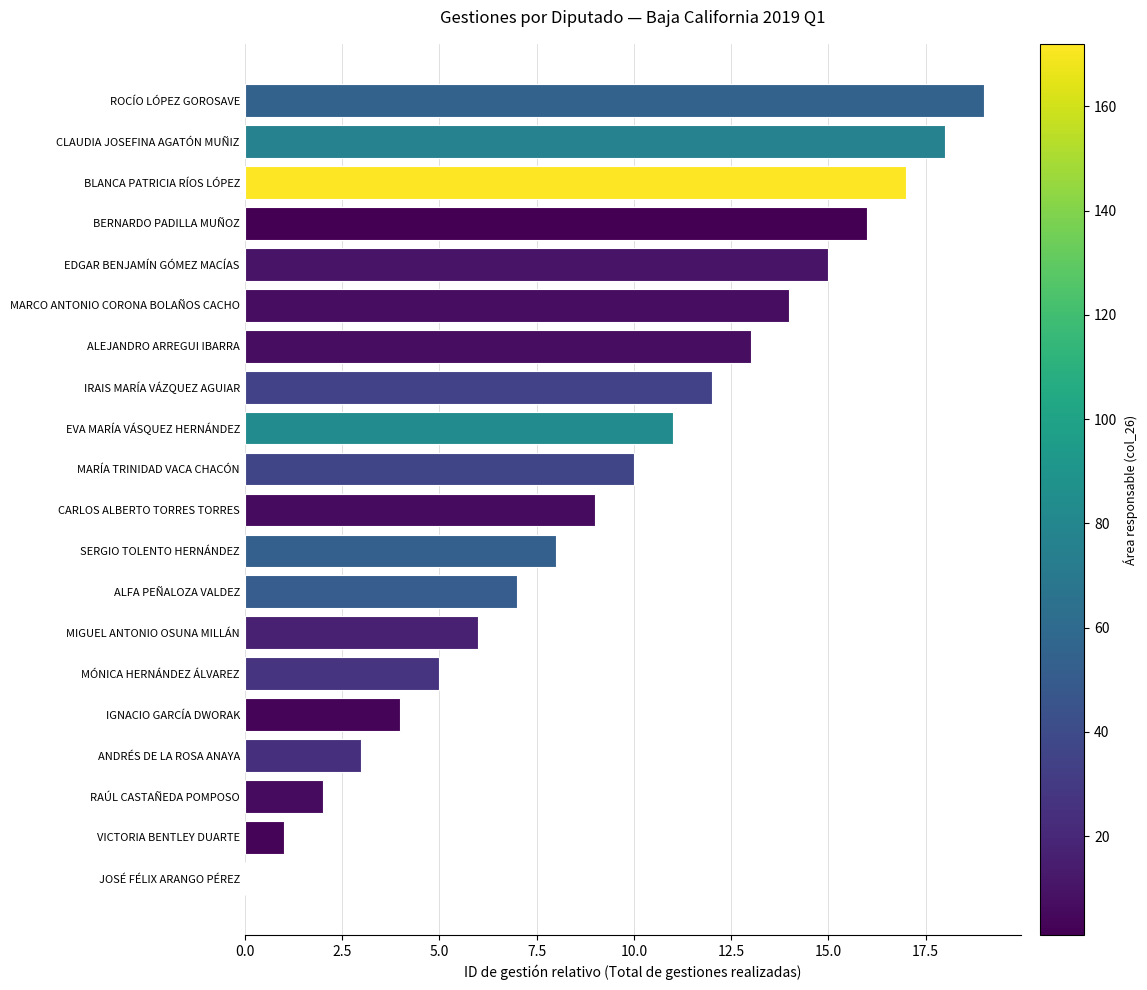

Approximately how many times larger is the value at EVA MARÍA VÁSQUEZ HERNÁNDEZ compared to SERGIO TOLENTO HERNÁNDEZ?

1.4